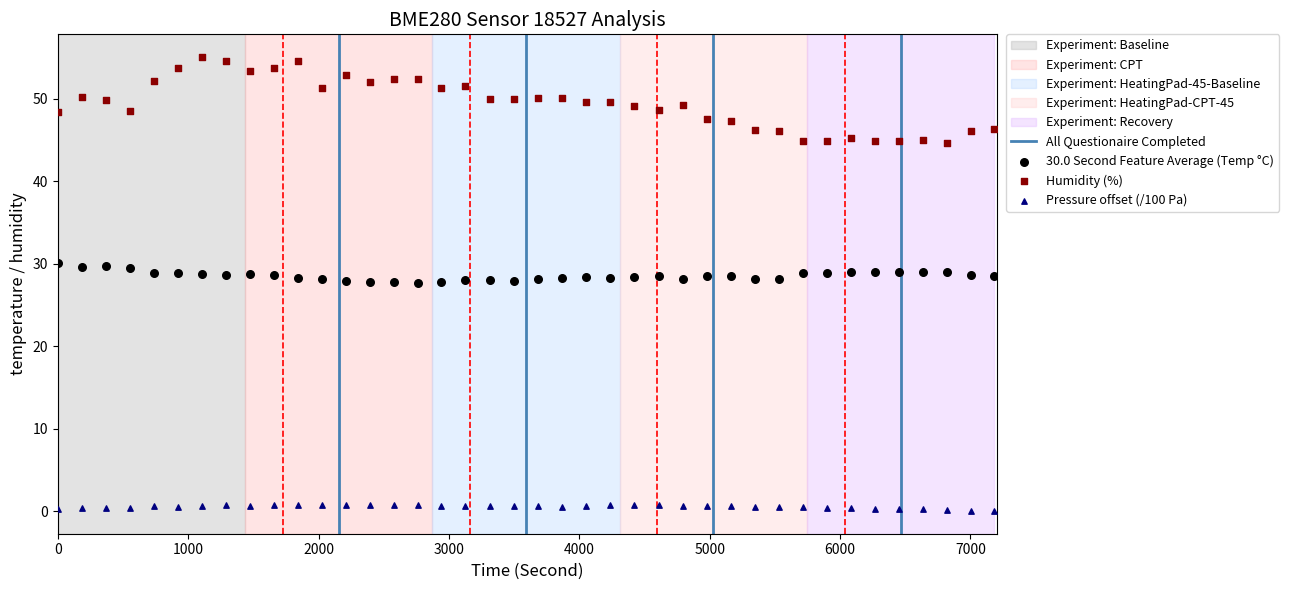

Which series contains the lowest Y value?

Pressure offset (/100 Pa)